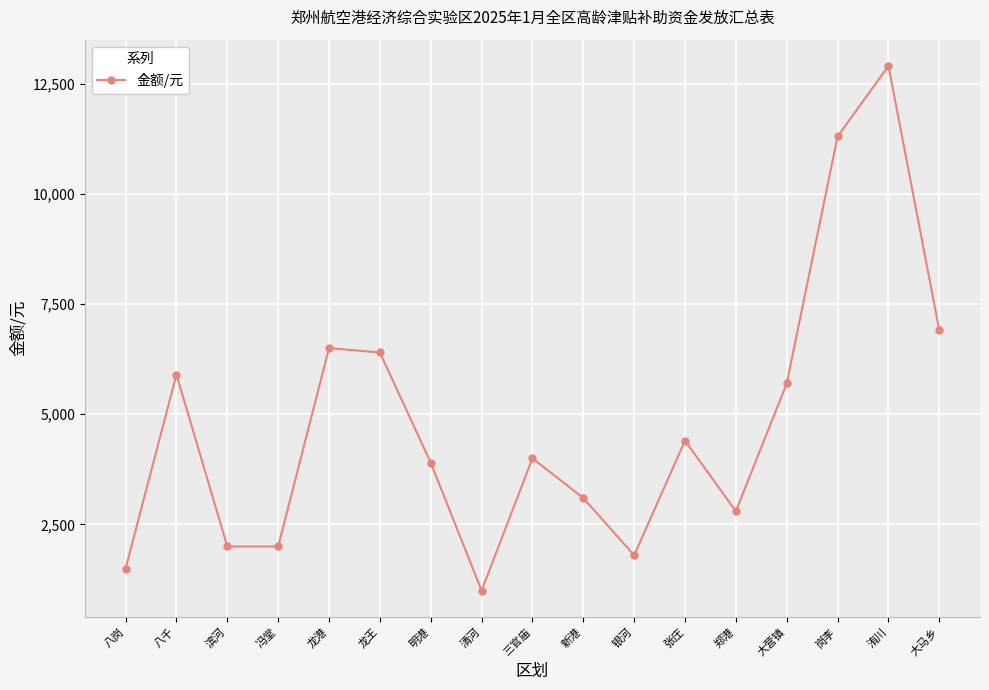

At which category does the data reach its first local peak?

八千